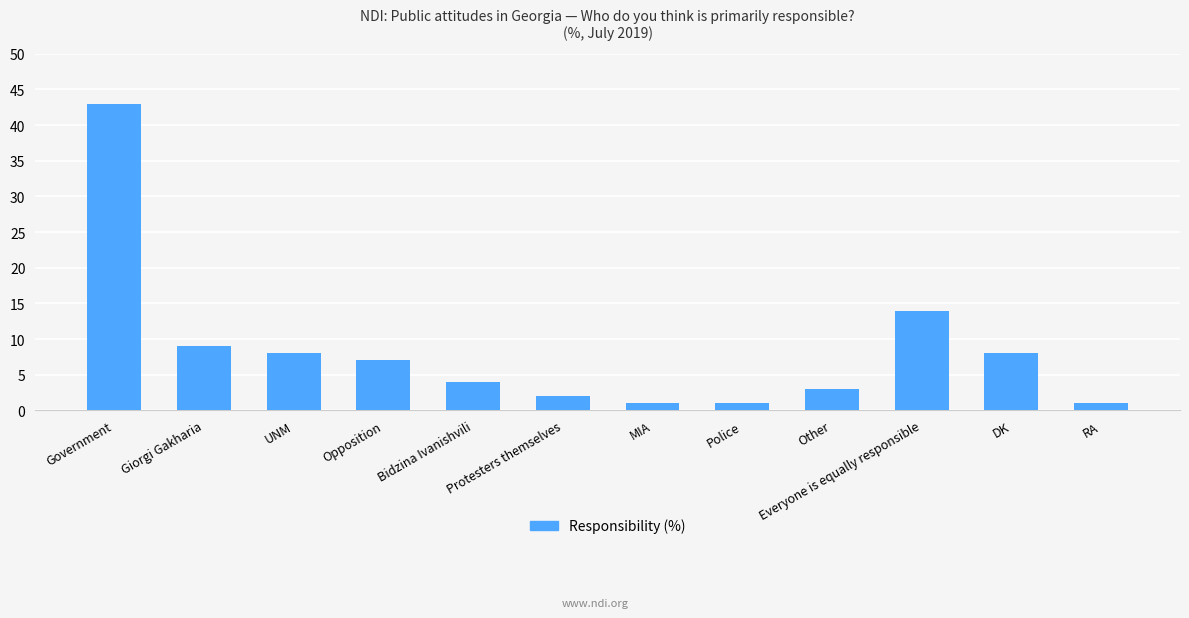

What is the label of the 11th bar from the left?

DK